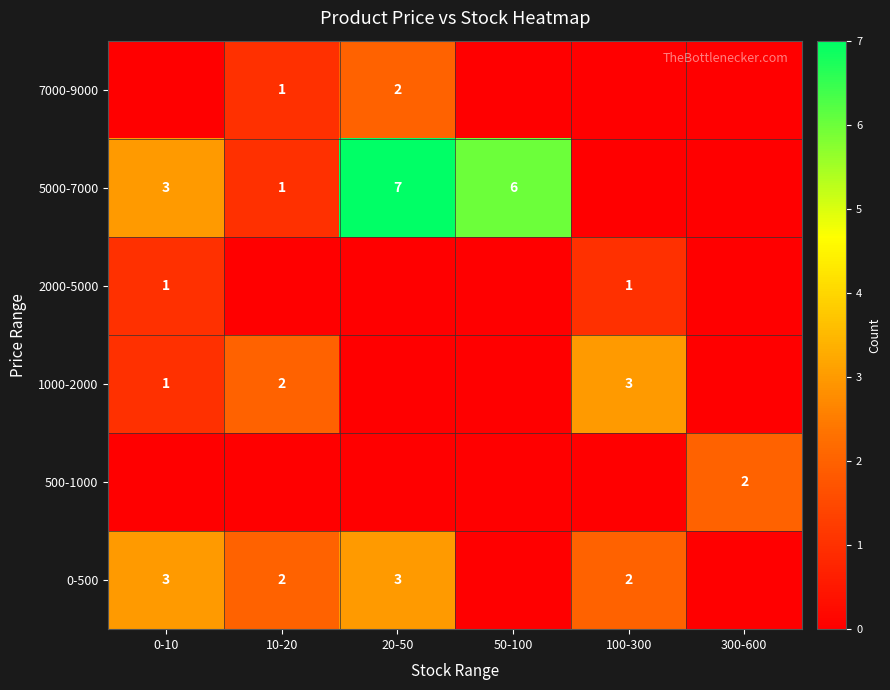

Is the value of 0-500 at 100-300 greater than the value of 5000-7000 at 10-20?

Yes